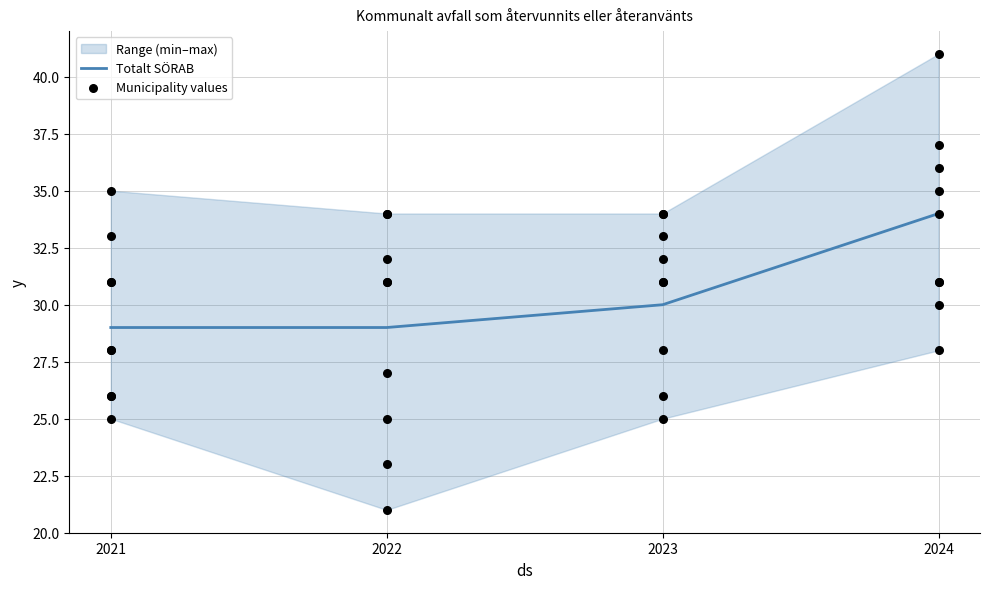

Between 2021 and 2023, which is larger?

2023